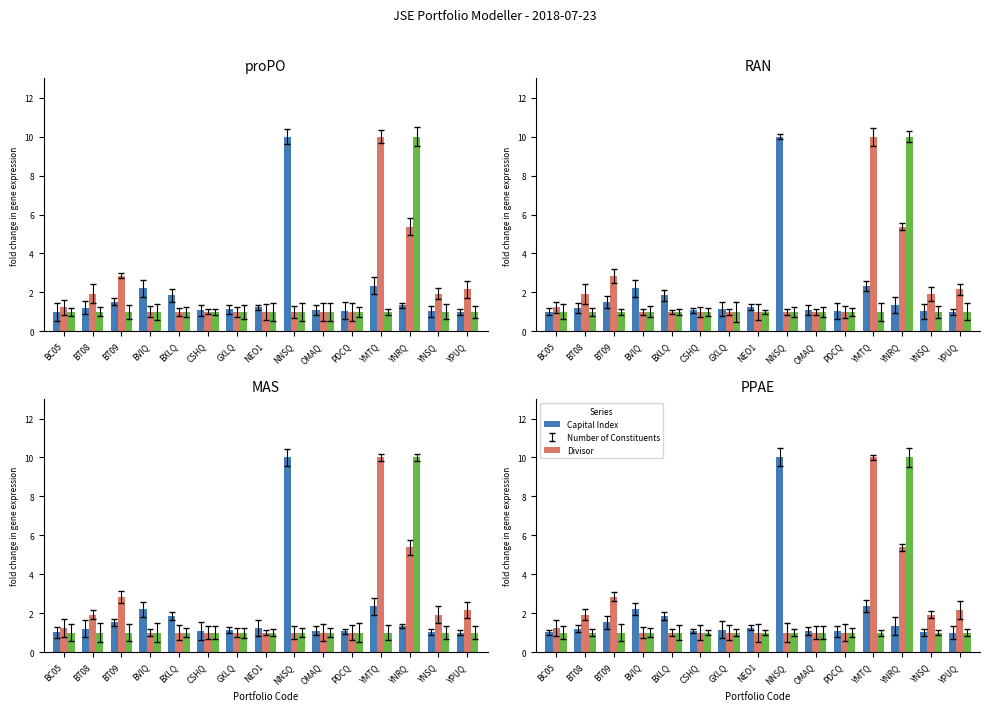

True or false: Divisor has a value of 1.3 at CSHQ.

False